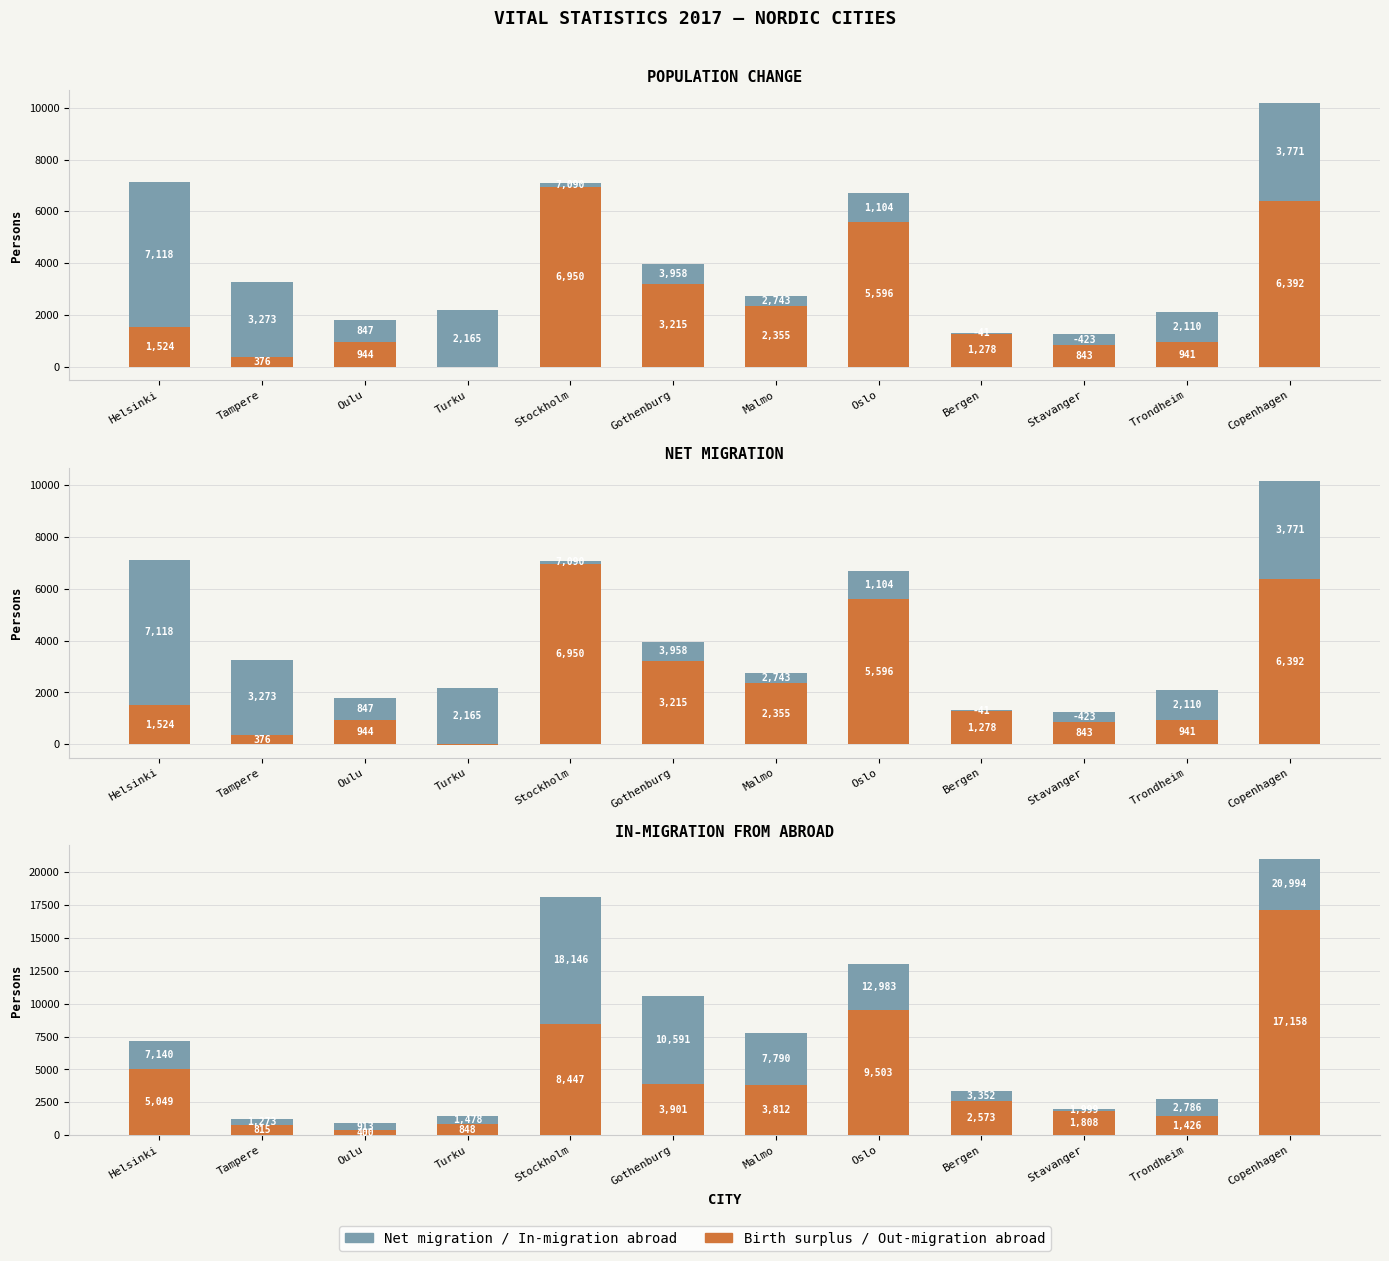

What is the highest value of the Birth surplus / Out-migration abroad series?

17158